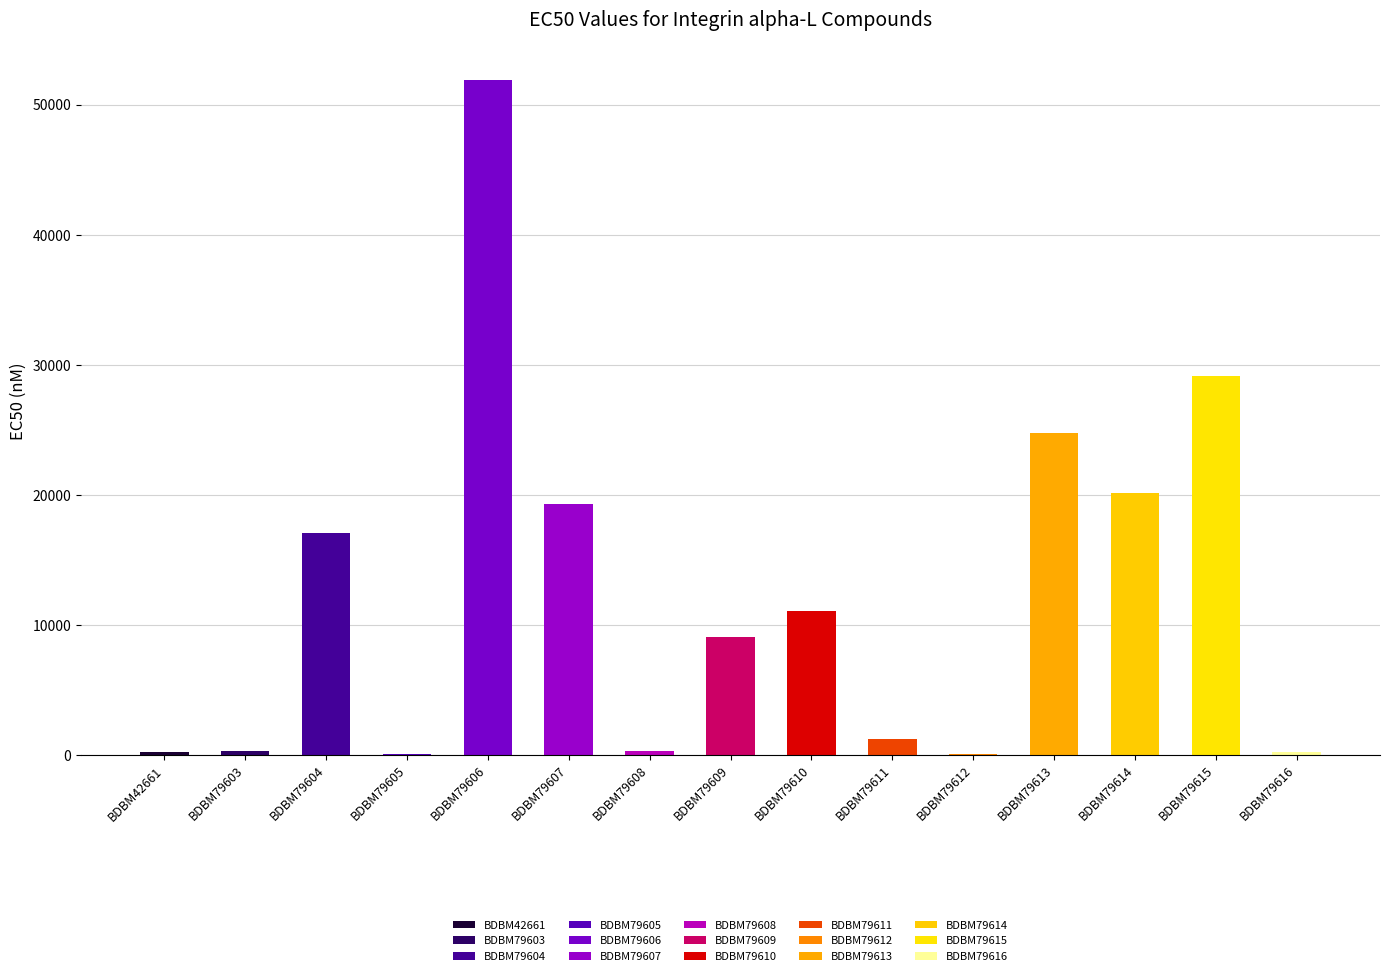

The value at BDBM79603 is 299. True or false?

True